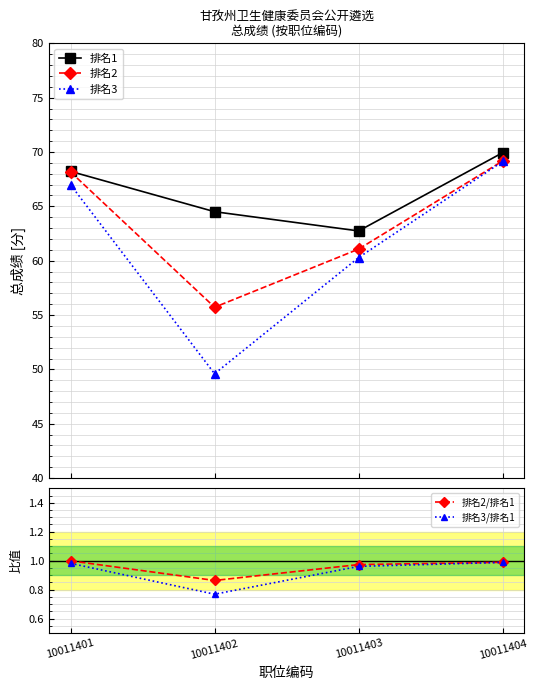

True or false: 排名2/排名1 and 排名1 cross at least once.

False